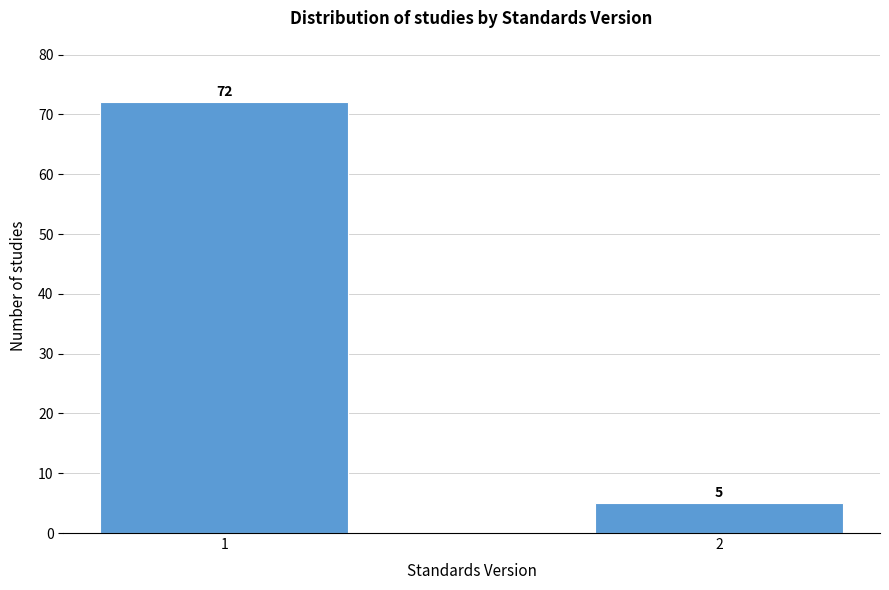

Reading right to left, list all the values displayed in this chart.

5	72